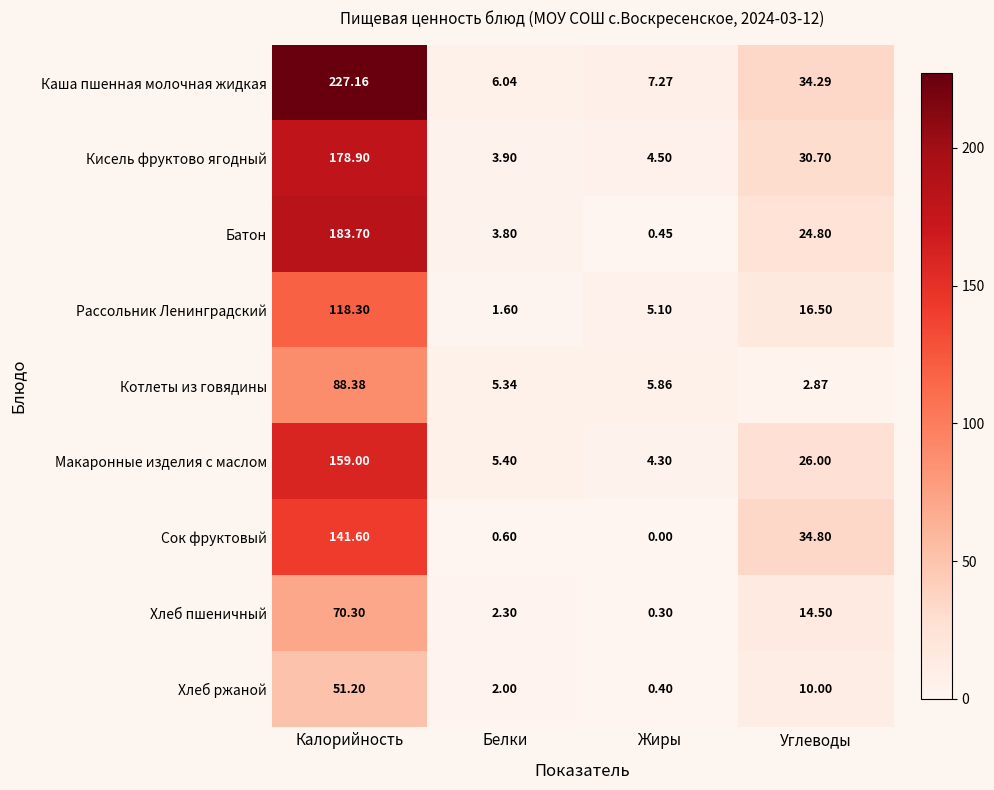

Which series changed the most between Калорийность and Белки?

Каша пшенная молочная жидкая